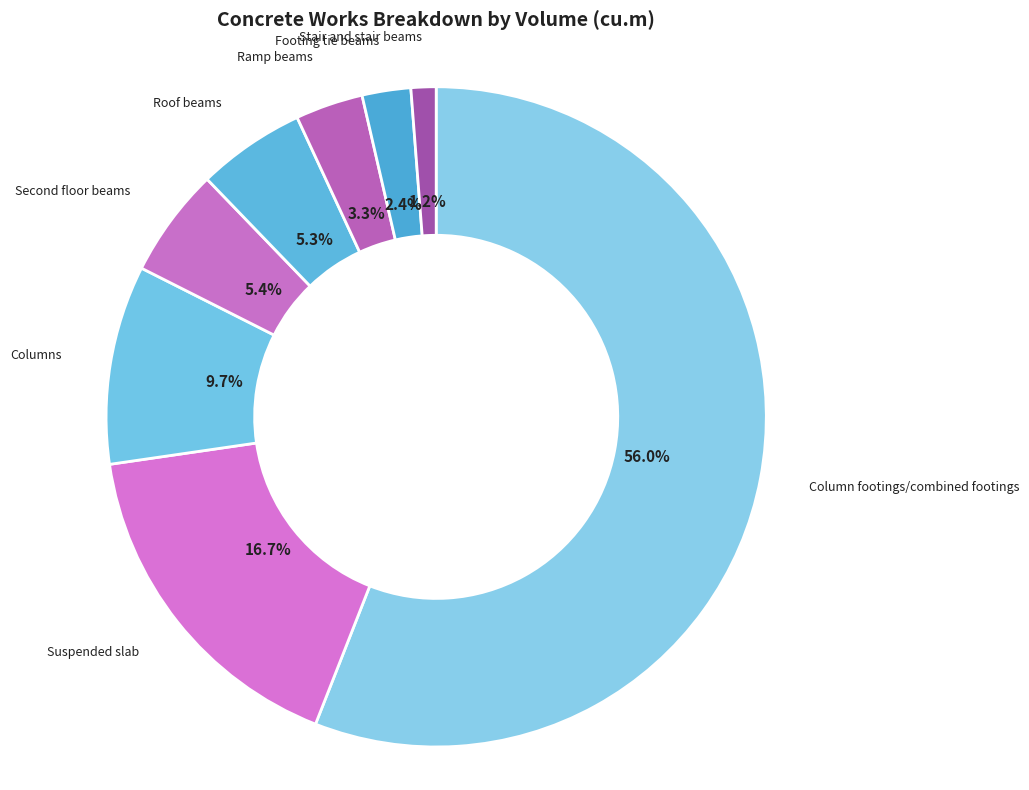

How many segments does this pie chart have?

8